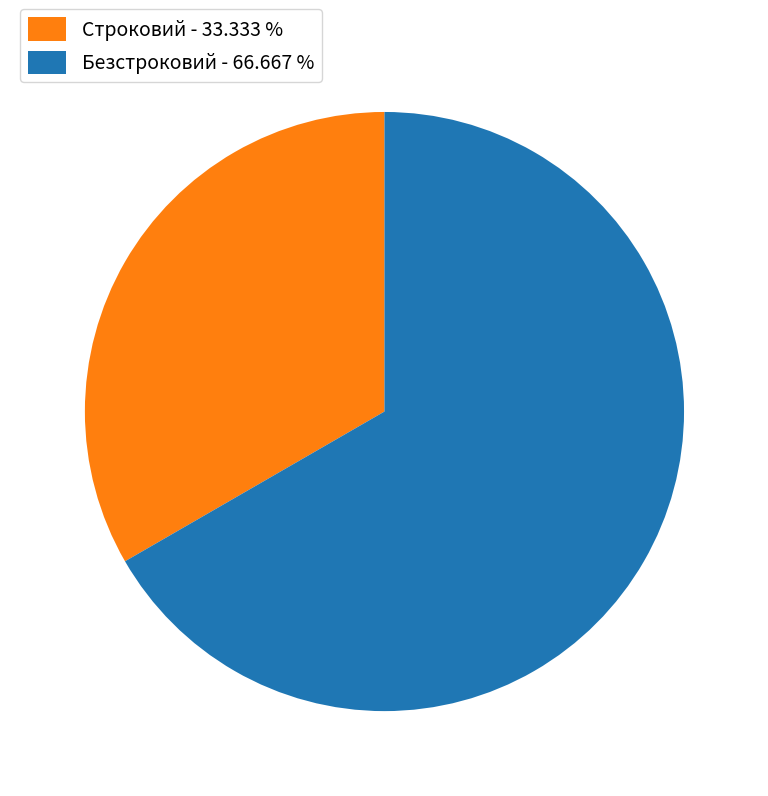

True or false: Строковий accounts for 19% of the total.

False